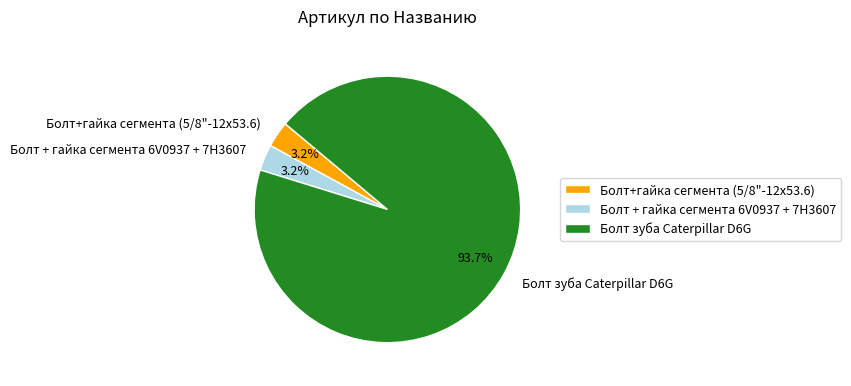

Which has a higher value, Болт зуба Caterpillar D6G or Болт + гайка сегмента 6V0937 + 7H3607?

Болт зуба Caterpillar D6G